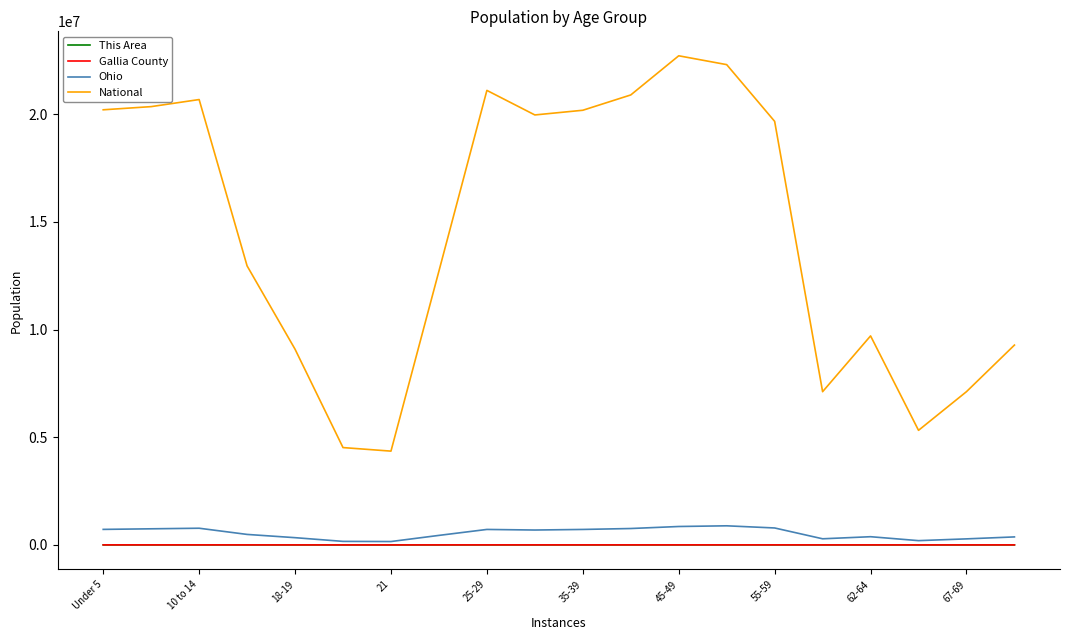

True or false: This Area and National cross at least once.

False